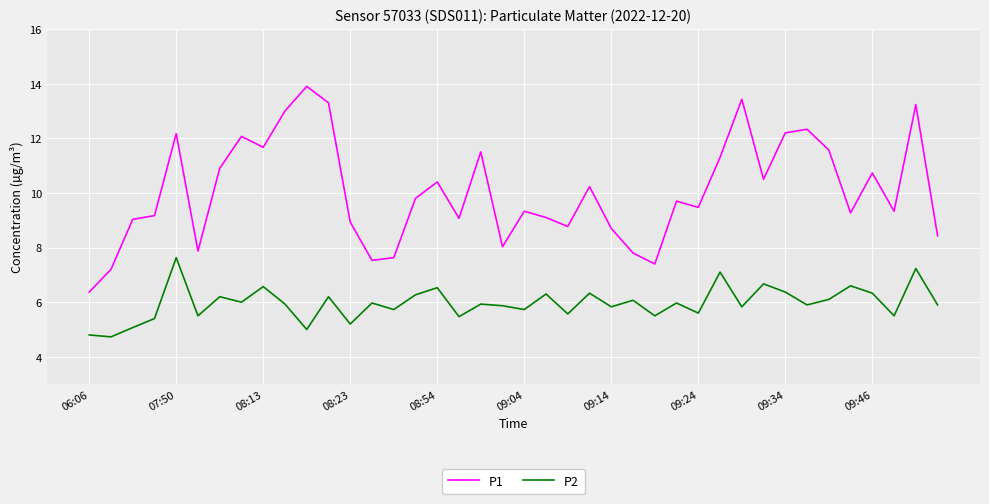

Which series has the widest spread of values?

P1